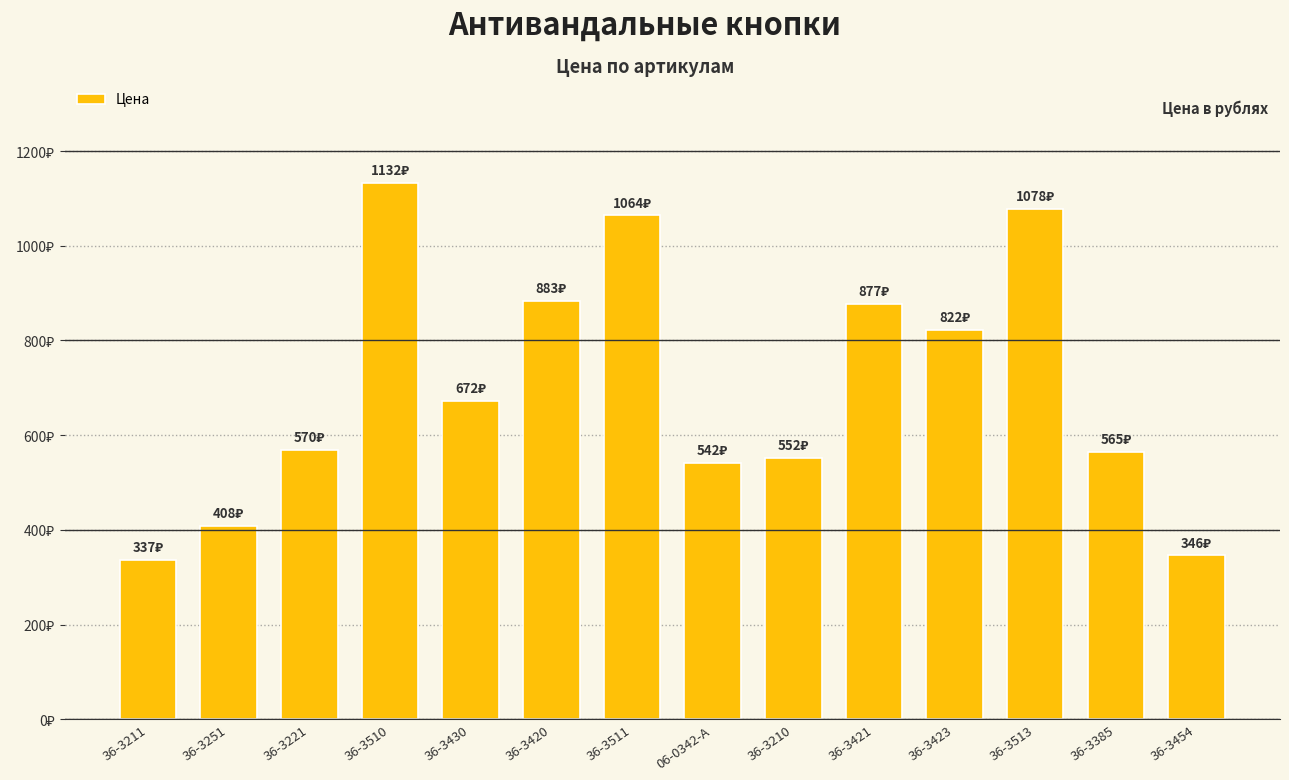

What position from the right is 06-0342-A?

7